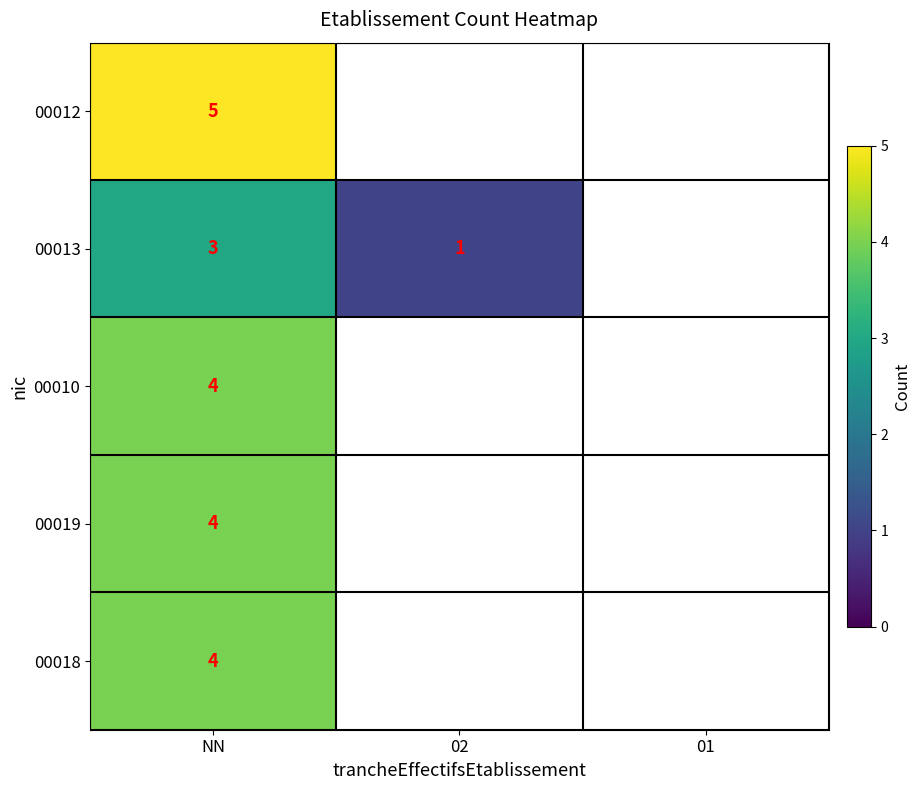

Is it true that 00010 equals 4 at NN?

True